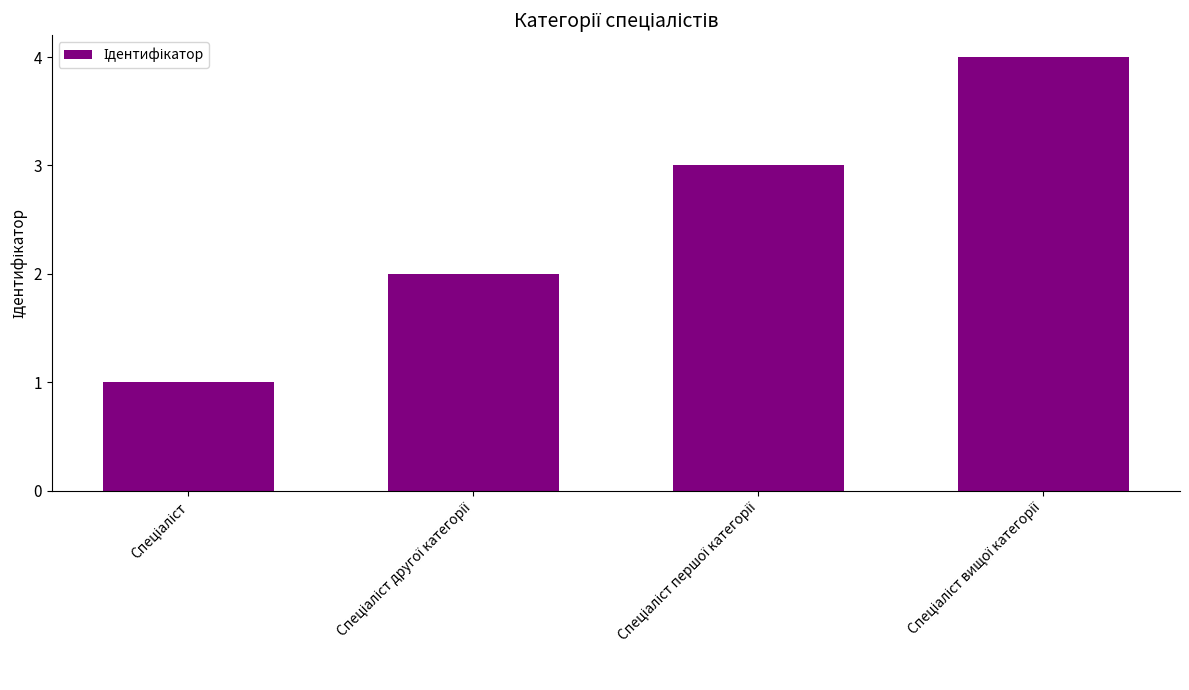

What is the greatest value displayed?

4